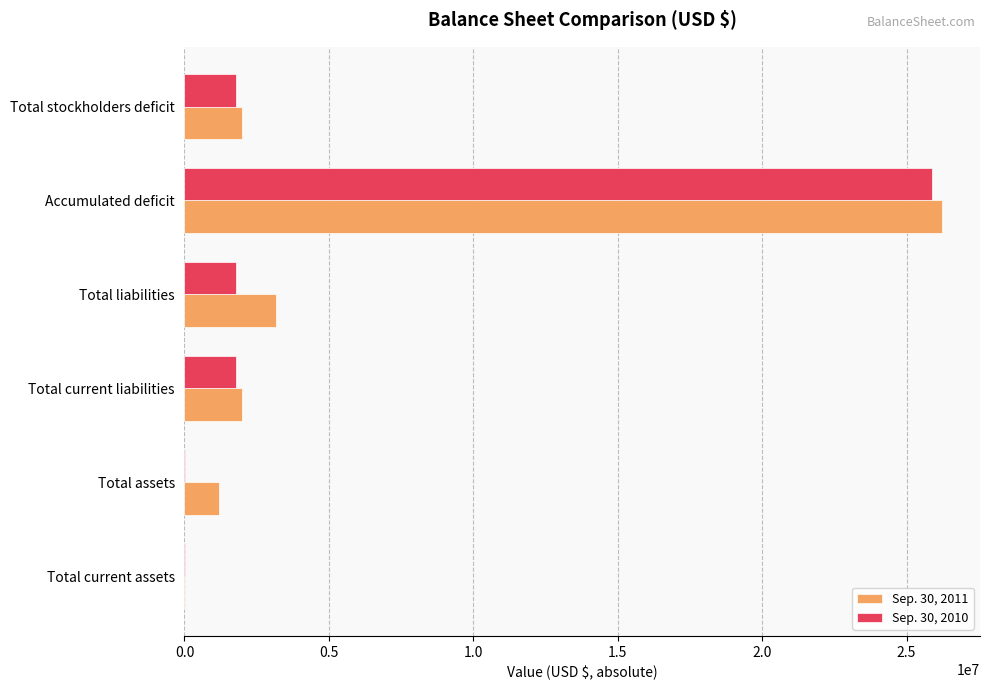

The Sep. 30, 2010 series shows 1786145 at Total stockholders deficit. True or false?

True